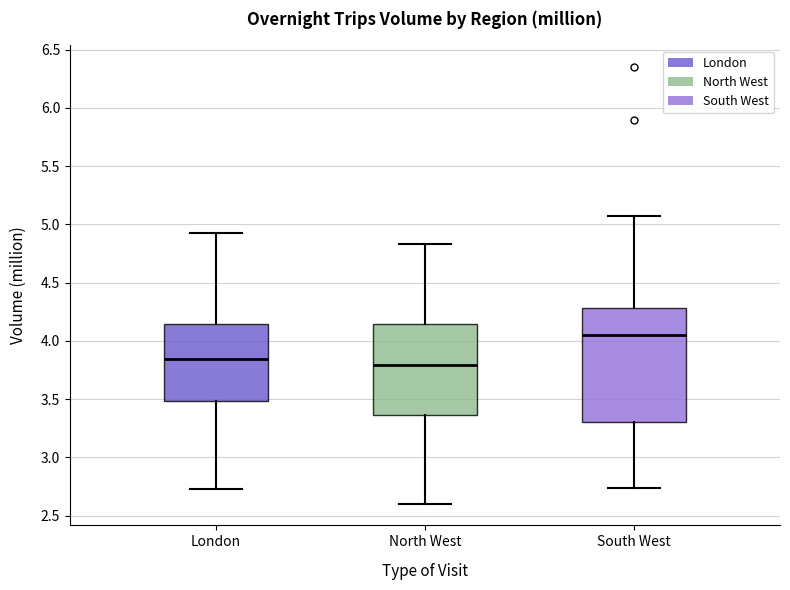

Reading left to right, transcribe this box plot: for each box, give where its median line is, the range the box spans, and where its two whiskers end, as read against the y-axis. The values are not printed on the chart, so give them approximately, as read against the axis.

London: median 3.85, box 3.50 to 4.15, whiskers 2.75 to 4.95
North West: median 3.80, box 3.35 to 4.15, whiskers 2.60 to 4.85
South West: median 4.05, box 3.30 to 4.30, whiskers 2.75 to 5.05